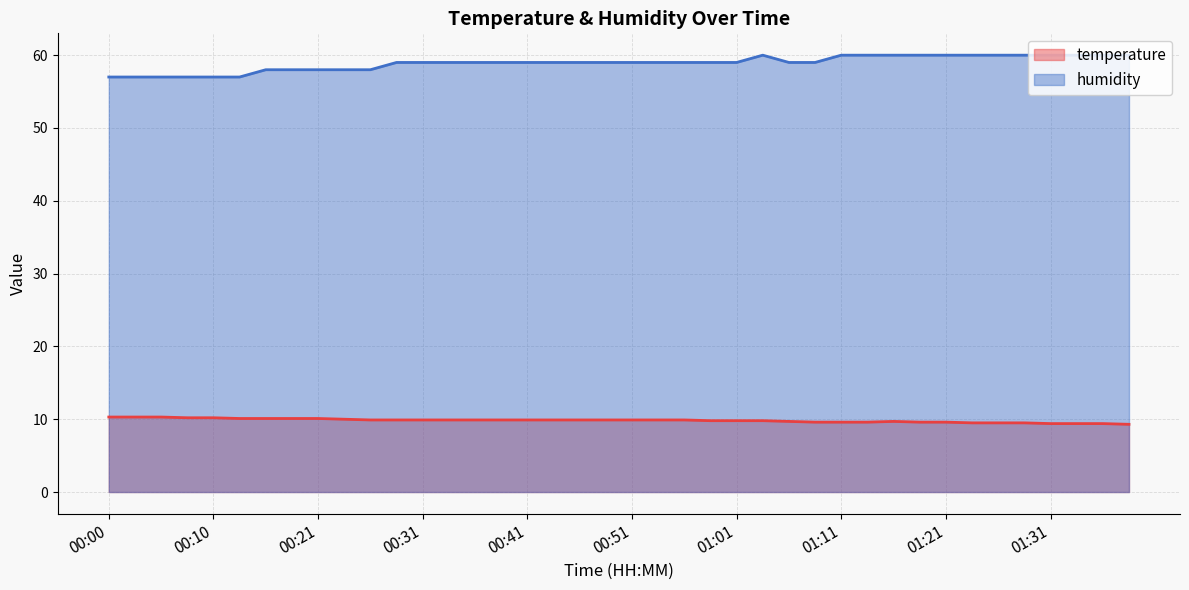

What is the value of the temperature point at the 30th from the left?

9.6